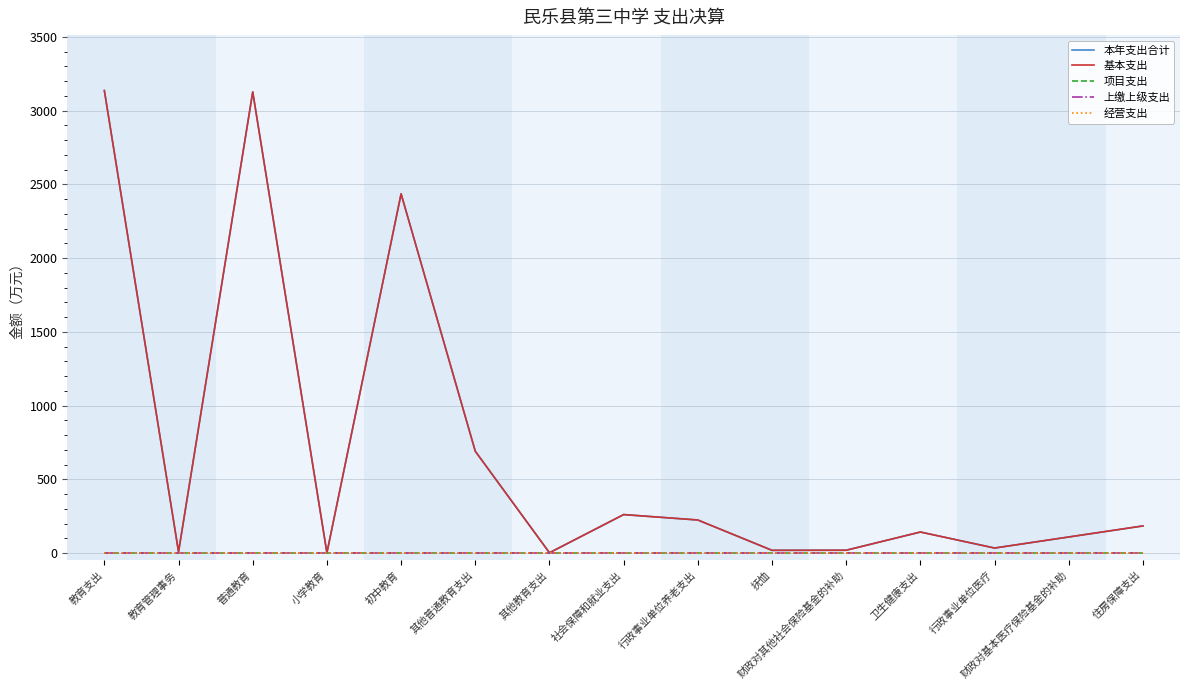

Does the chart have visible grid lines?

Yes